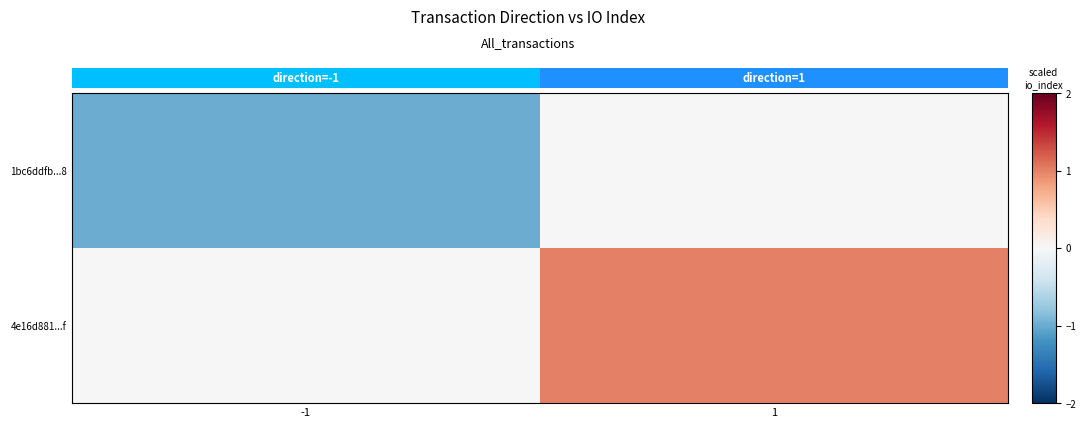

At which category is the sum across all series the highest?

1